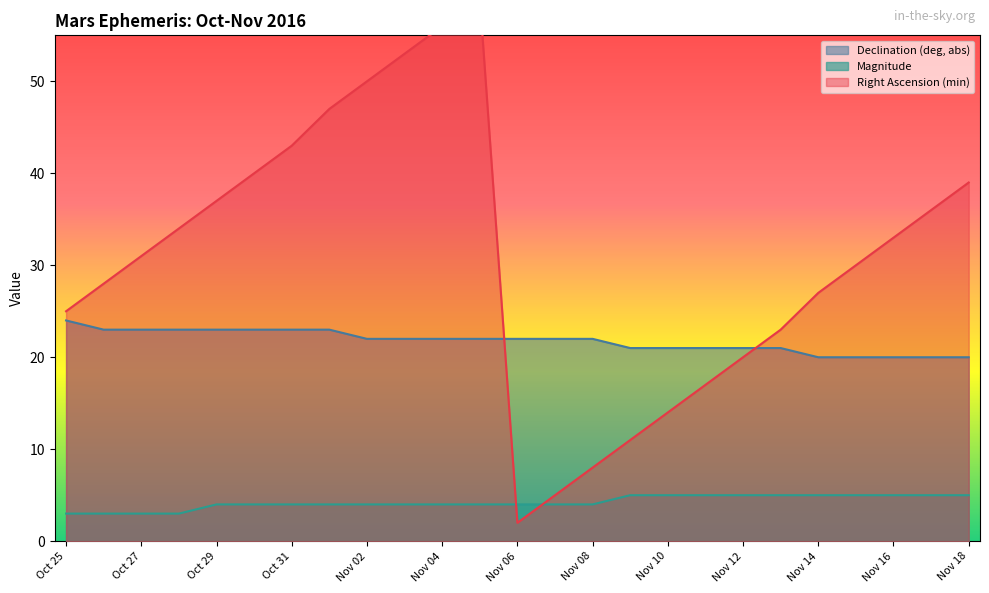

The value of Declination (deg, abs) at Oct 29 is 31. True or false?

False